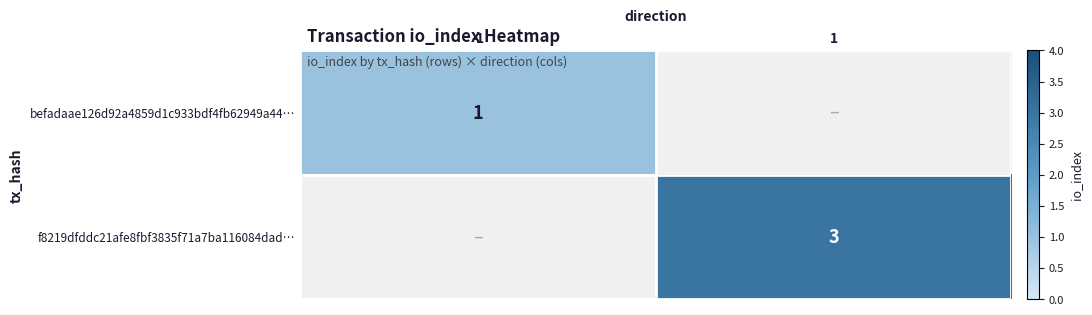

How many data points does each series have?

2